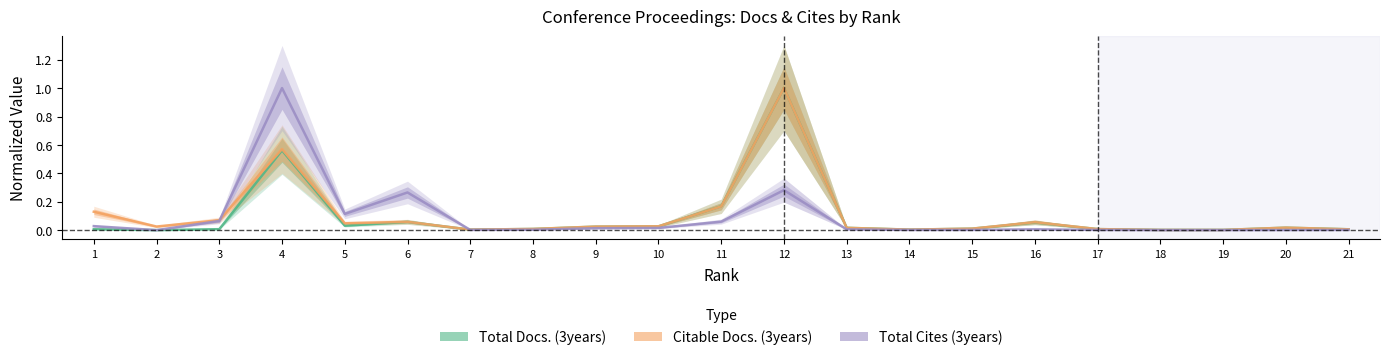

Where is the first local minimum for Total Docs. (3years)?

2